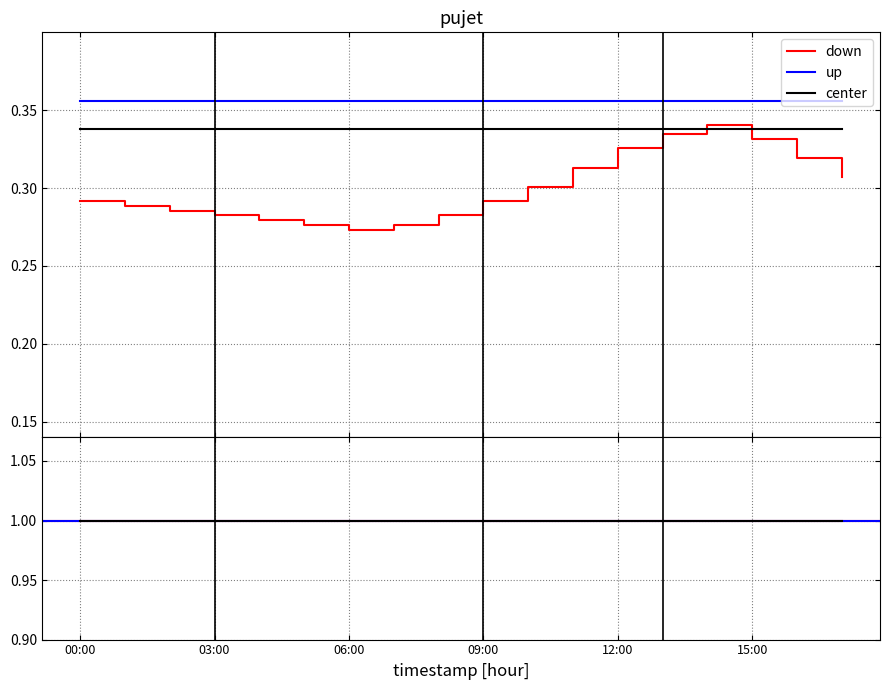

How many categories are shown in the chart?

18